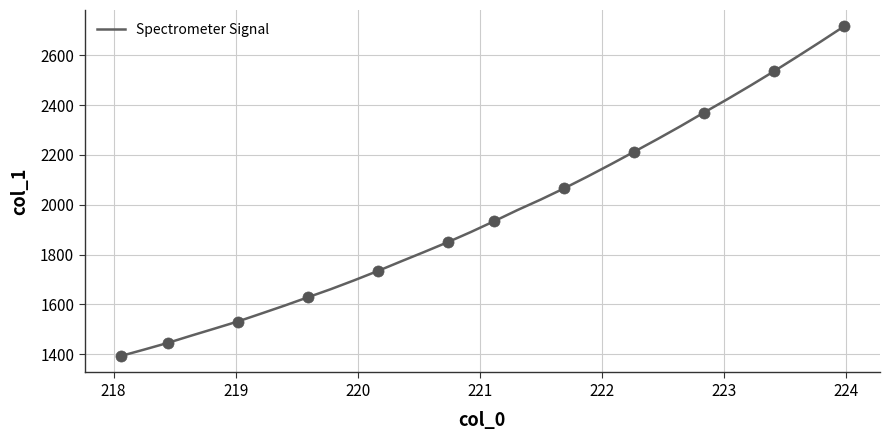

What is the greatest value displayed?

2716.1